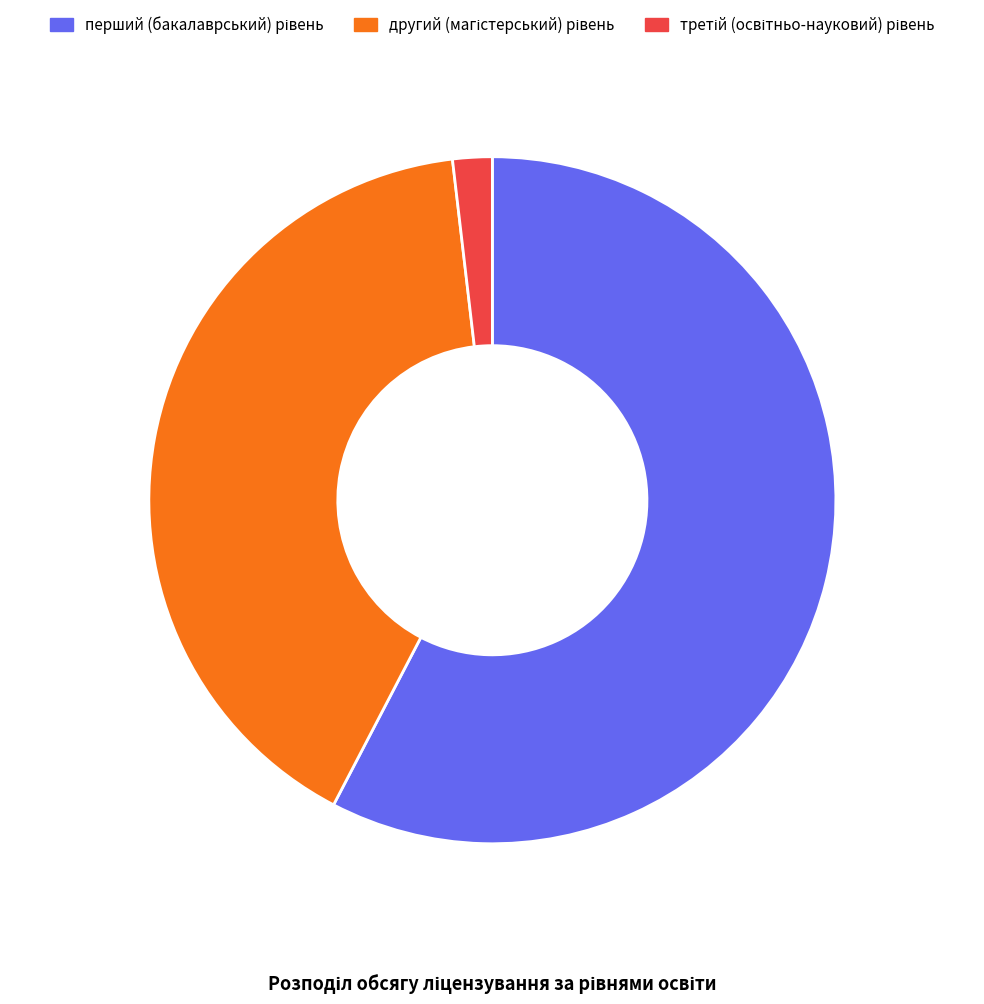

Does any single category account for the majority?

Yes